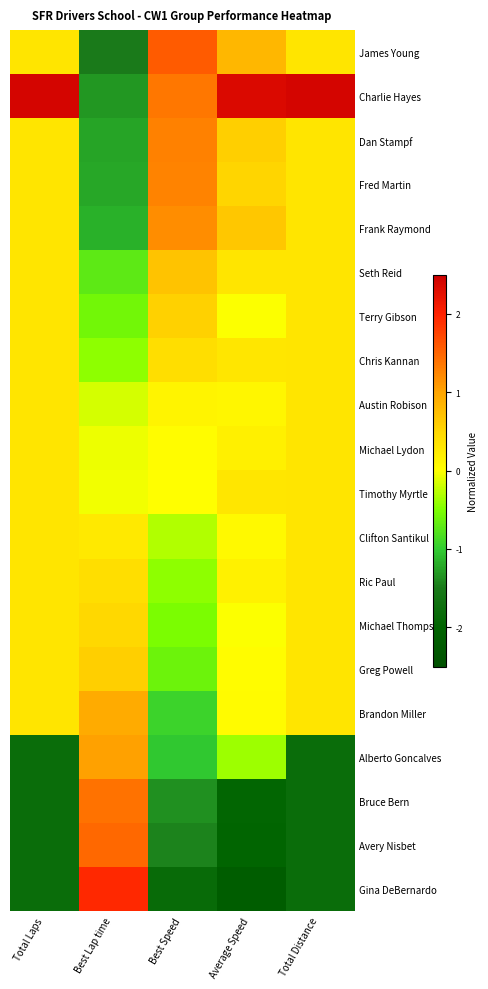

Between Total Distance and Best Speed, which is larger?

Best Speed